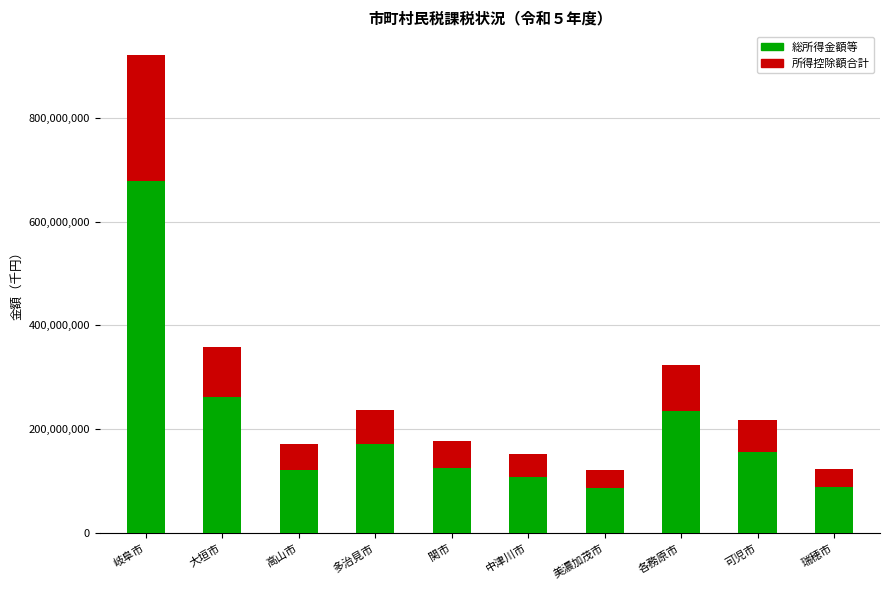

What is the sum of the 総所得金額等 values at 多治見市 and 岐阜市?

849895466